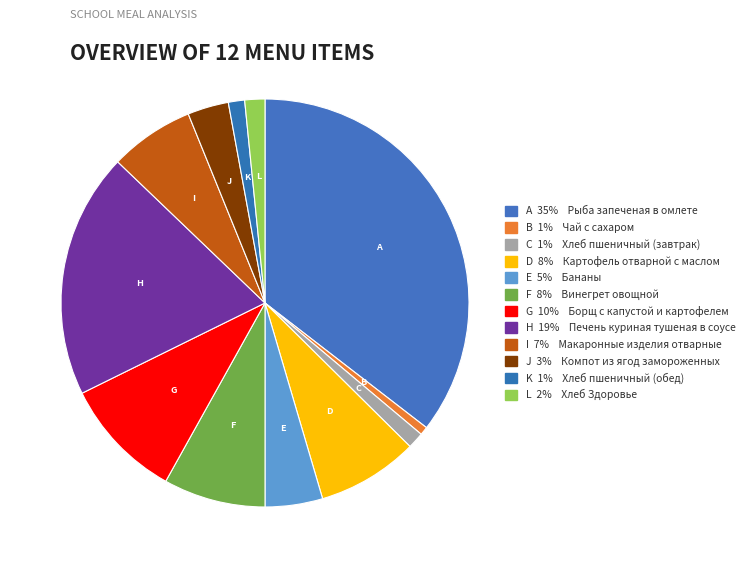

How many segments does this pie chart have?

12